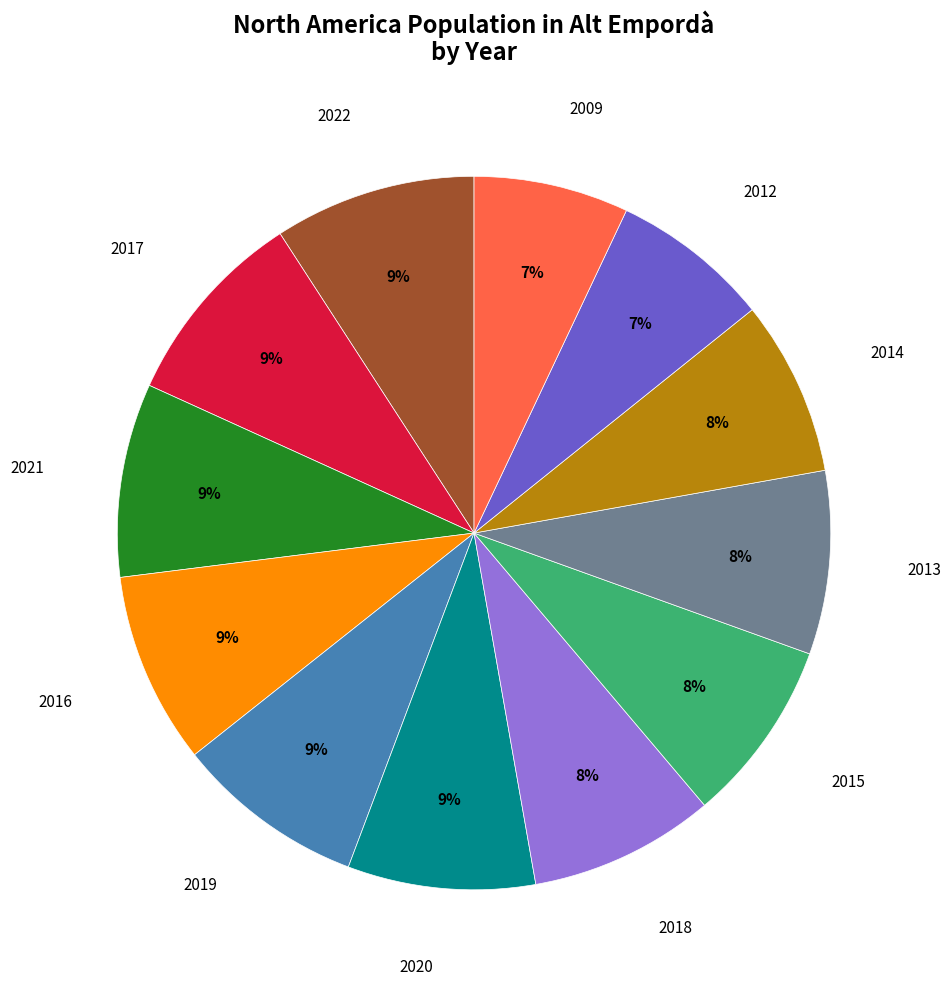

How many slices are in this pie chart?

12